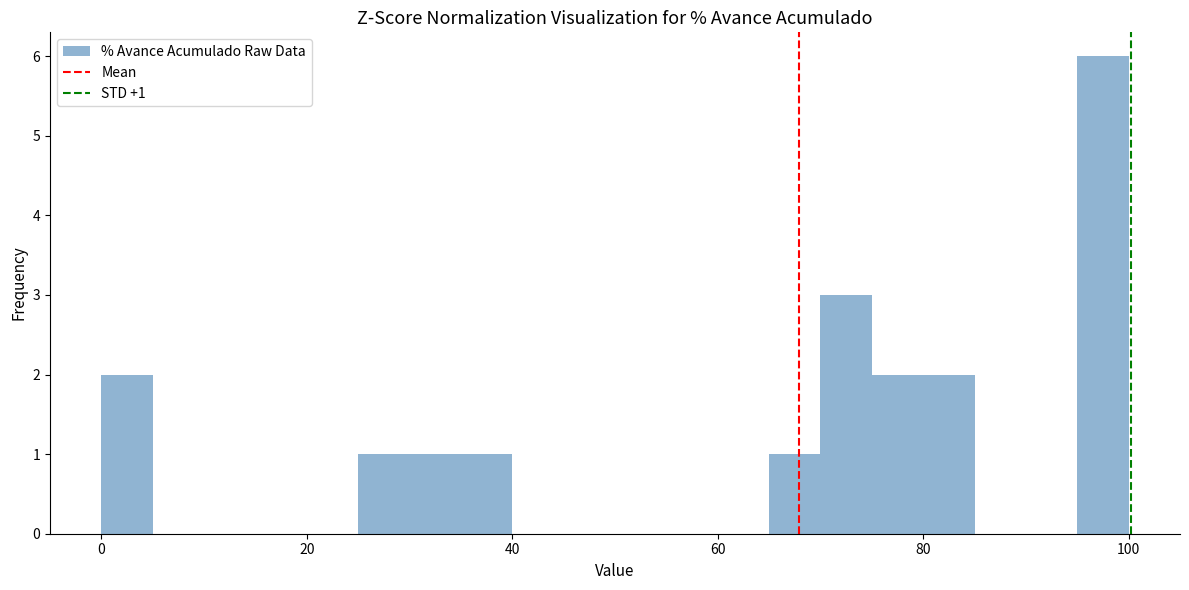

Read against the x-axis, roughly where is the centre of the tallest bar?

98